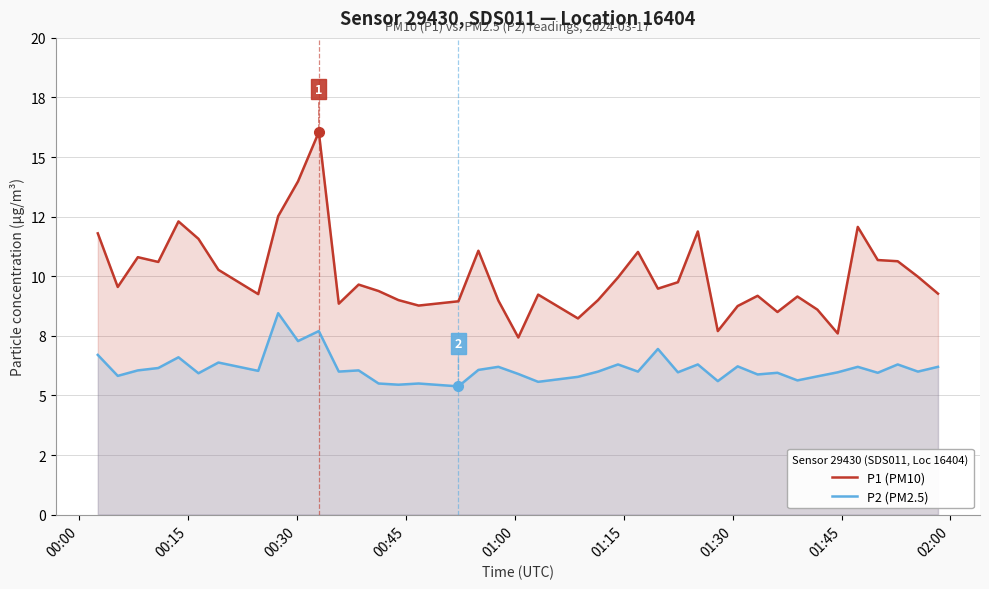

Which series has the widest spread of values?

P1 (PM10)